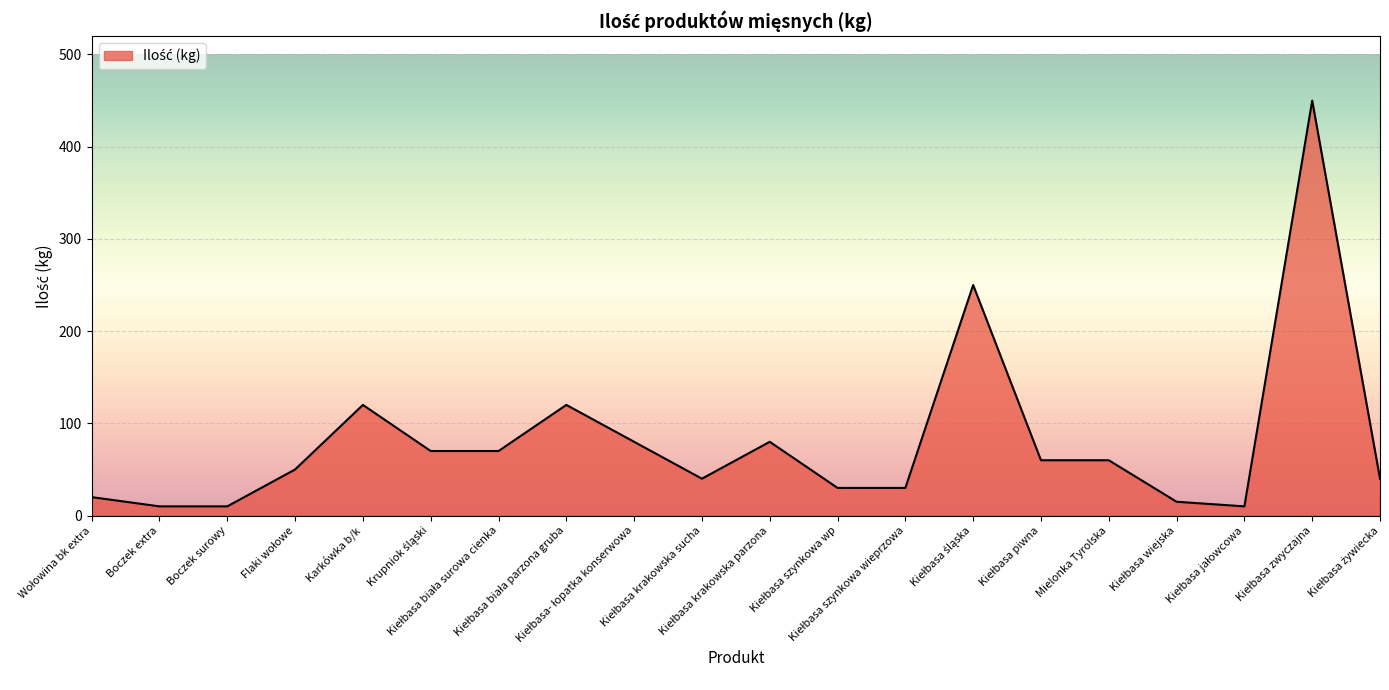

What is the greatest value displayed?

450